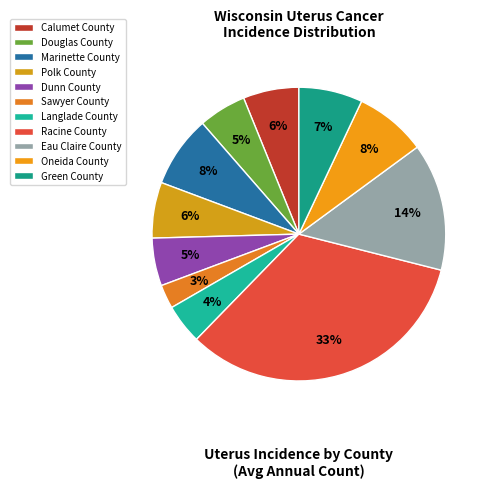

How many segments does this pie chart have?

11